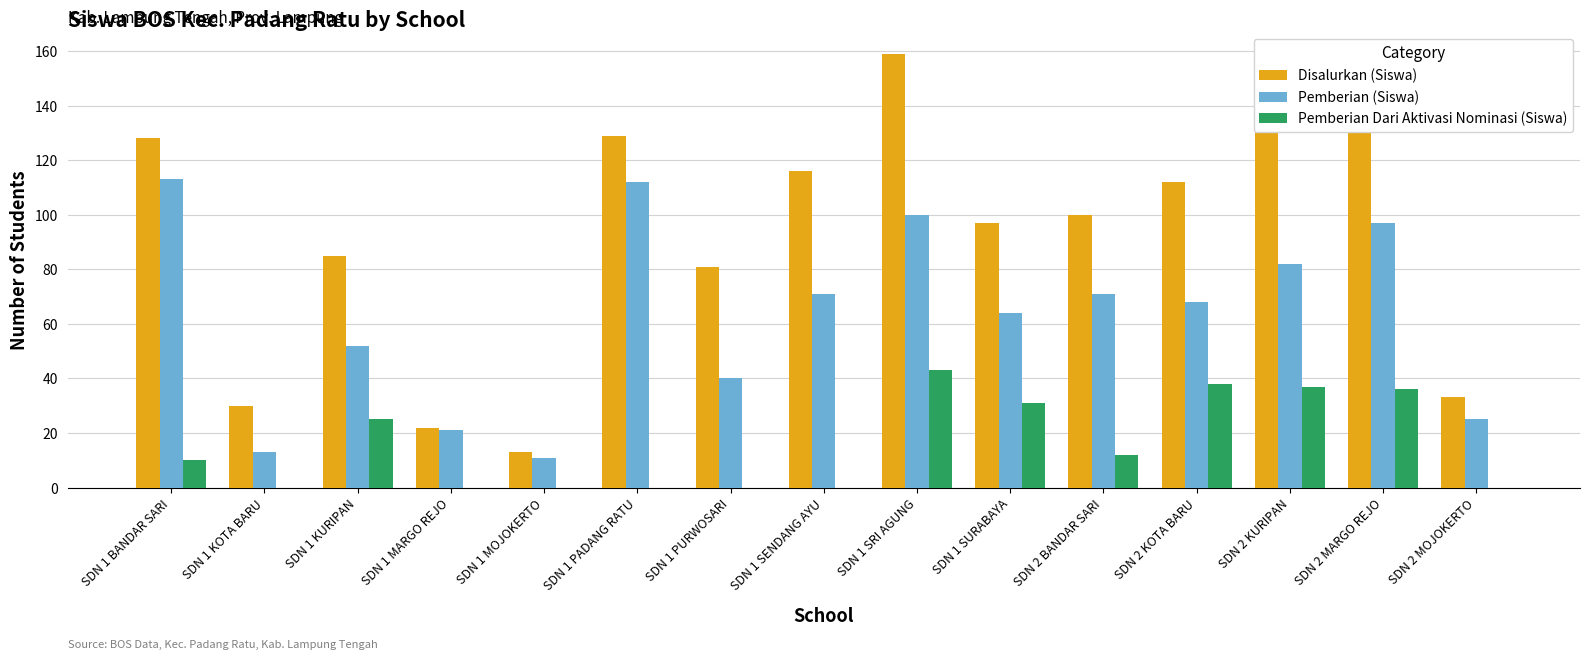

What value does the Pemberian (Siswa) series have at SDN 2 MOJOKERTO?

25